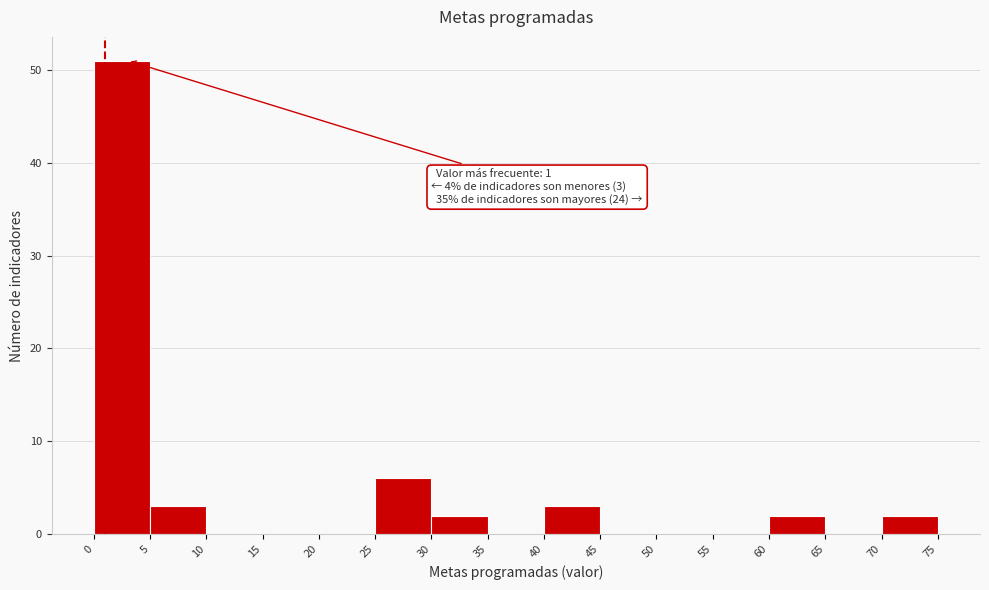

Over which range of the x-axis is the bar tallest?

0 to 5